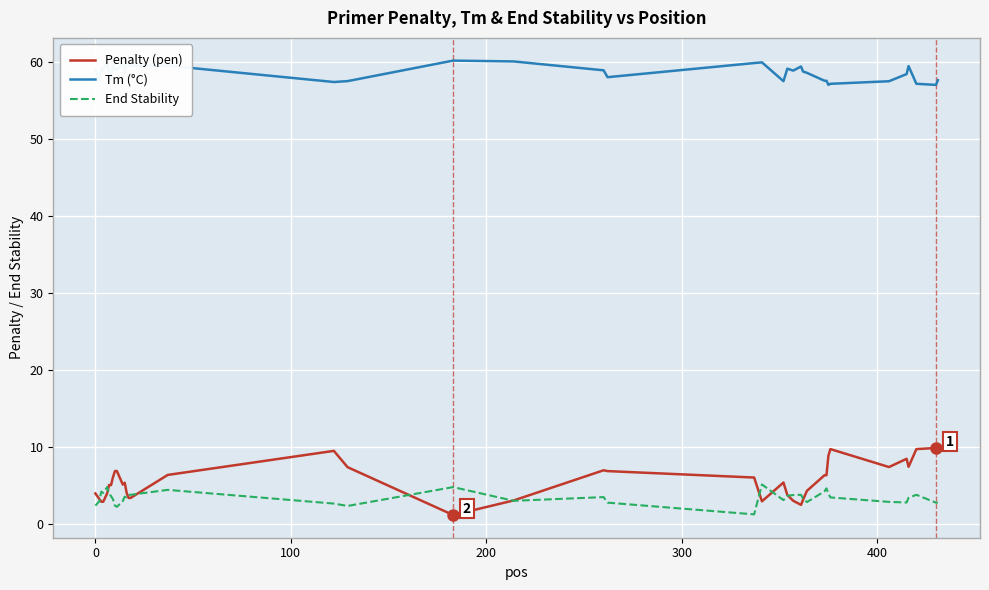

What is the greatest value displayed?

60.2